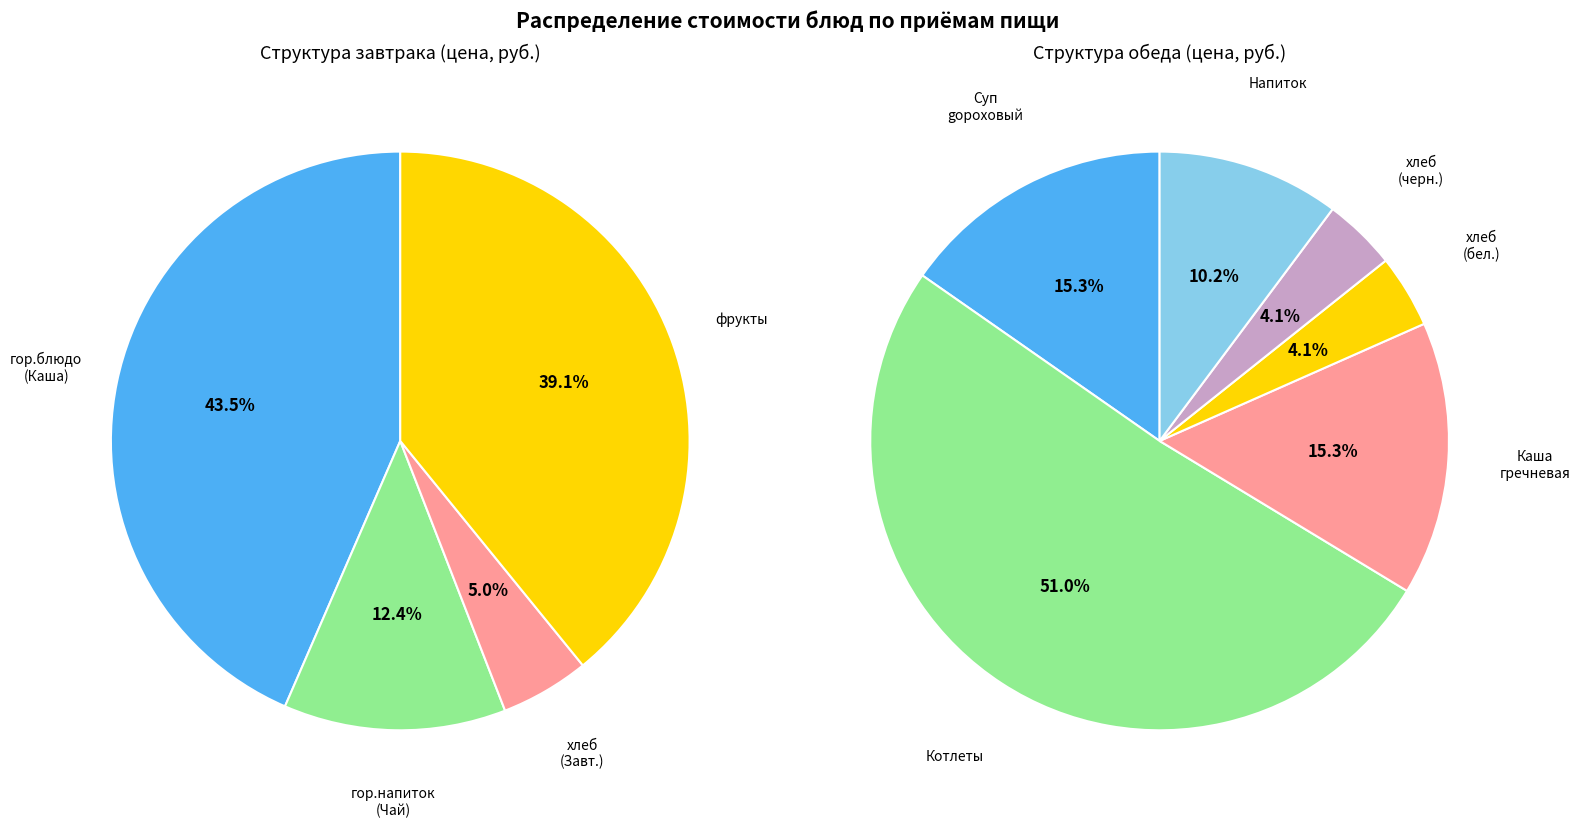

Is the sum of Каша гречневая and фрукты сезонные greater than half?

No